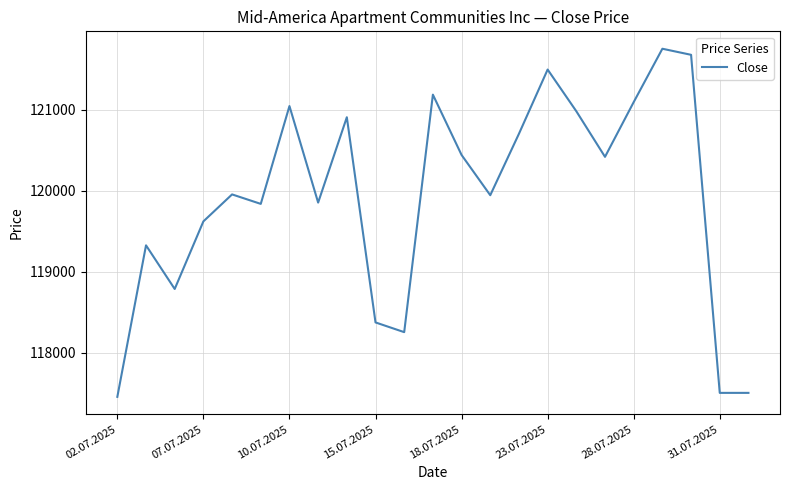

What is the difference between the maximum and minimum values?

4299